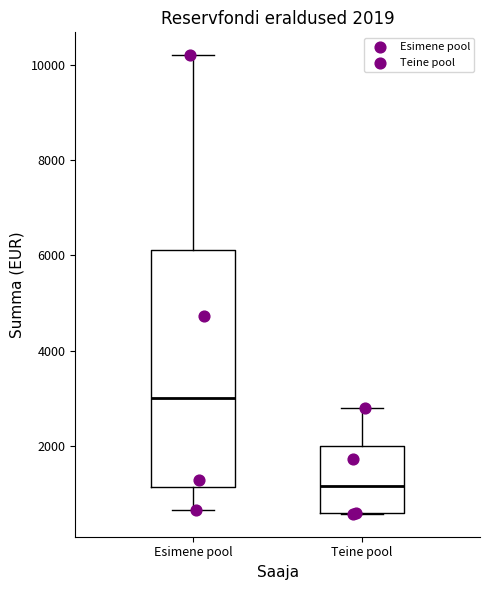

Comparing the boxes themselves (not the whiskers), which one is the tallest?

Esimene pool